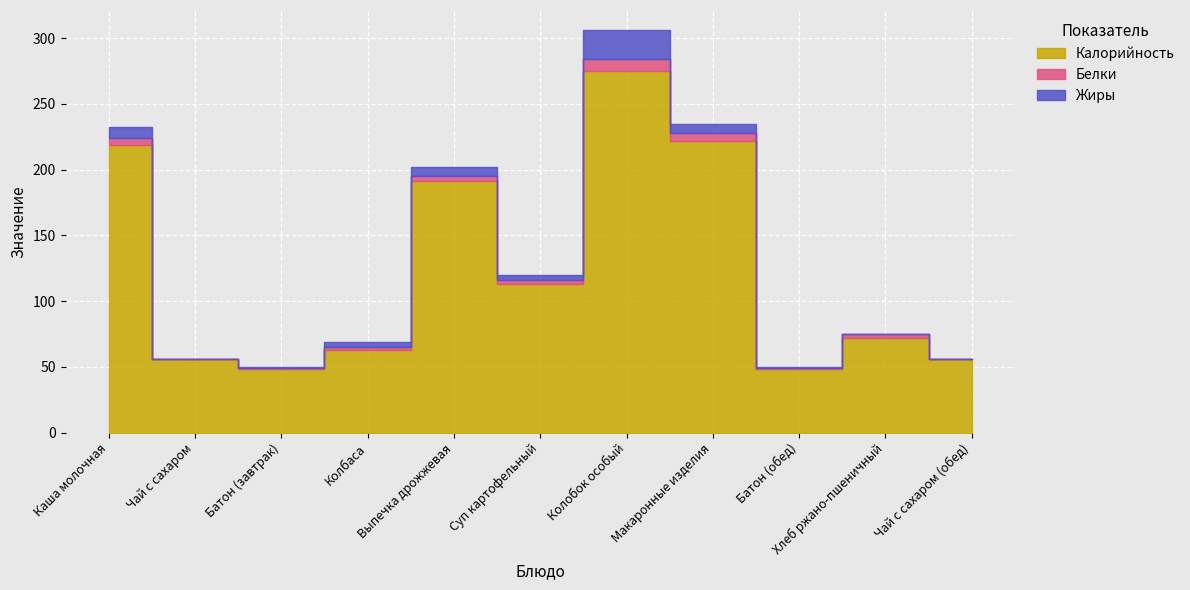

How many series are shown in this chart?

3